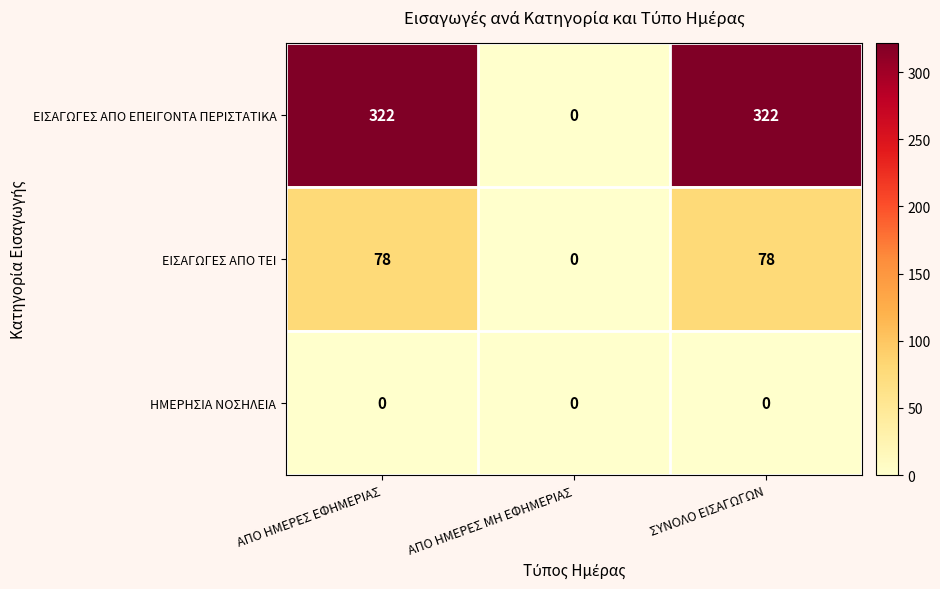

Reading left to right, what are all the values shown in this chart?

ΕΙΣΑΓΩΓΕΣ ΑΠΟ ΕΠΕΙΓΟΝΤΑ ΠΕΡΙΣΤΑΤΙΚΑ: ΑΠΟ ΗΜΕΡΕΣ ΕΦΗΜΕΡΙΑΣ=322	ΑΠΟ ΗΜΕΡΕΣ ΜΗ ΕΦΗΜΕΡΙΑΣ=0	ΣΥΝΟΛΟ ΕΙΣΑΓΩΓΩΝ=322
ΕΙΣΑΓΩΓΕΣ ΑΠΟ ΤΕΙ: ΑΠΟ ΗΜΕΡΕΣ ΕΦΗΜΕΡΙΑΣ=78	ΑΠΟ ΗΜΕΡΕΣ ΜΗ ΕΦΗΜΕΡΙΑΣ=0	ΣΥΝΟΛΟ ΕΙΣΑΓΩΓΩΝ=78
ΗΜΕΡΗΣΙΑ ΝΟΣΗΛΕΙΑ: ΑΠΟ ΗΜΕΡΕΣ ΕΦΗΜΕΡΙΑΣ=0	ΑΠΟ ΗΜΕΡΕΣ ΜΗ ΕΦΗΜΕΡΙΑΣ=0	ΣΥΝΟΛΟ ΕΙΣΑΓΩΓΩΝ=0